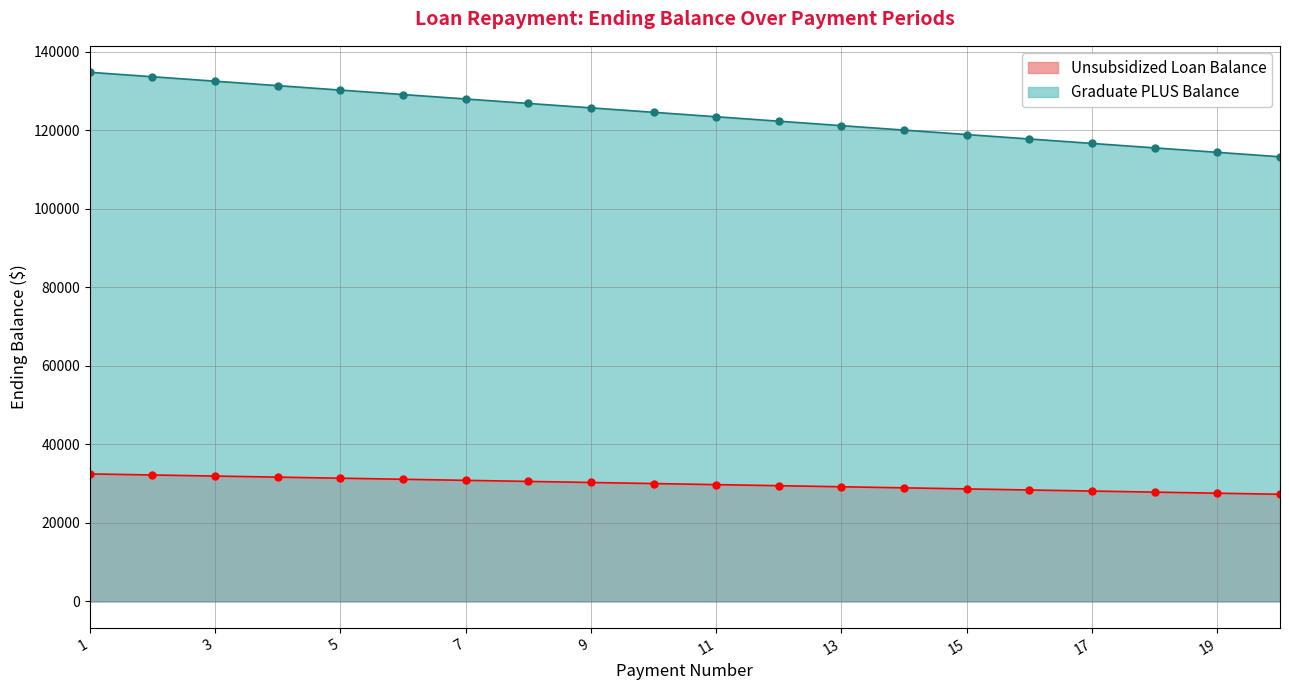

What is the difference between the Unsubsidized Loan Balance values at 8 and 15?

1910.2